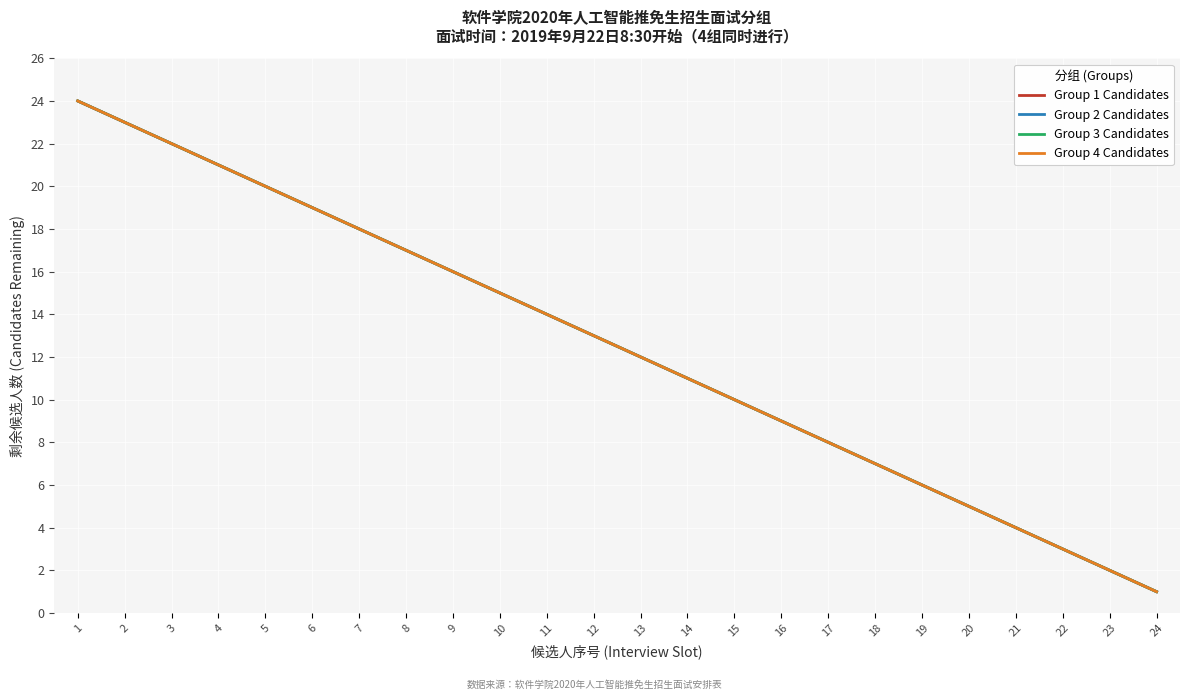

Is this an area chart (filled region under the line)?

No